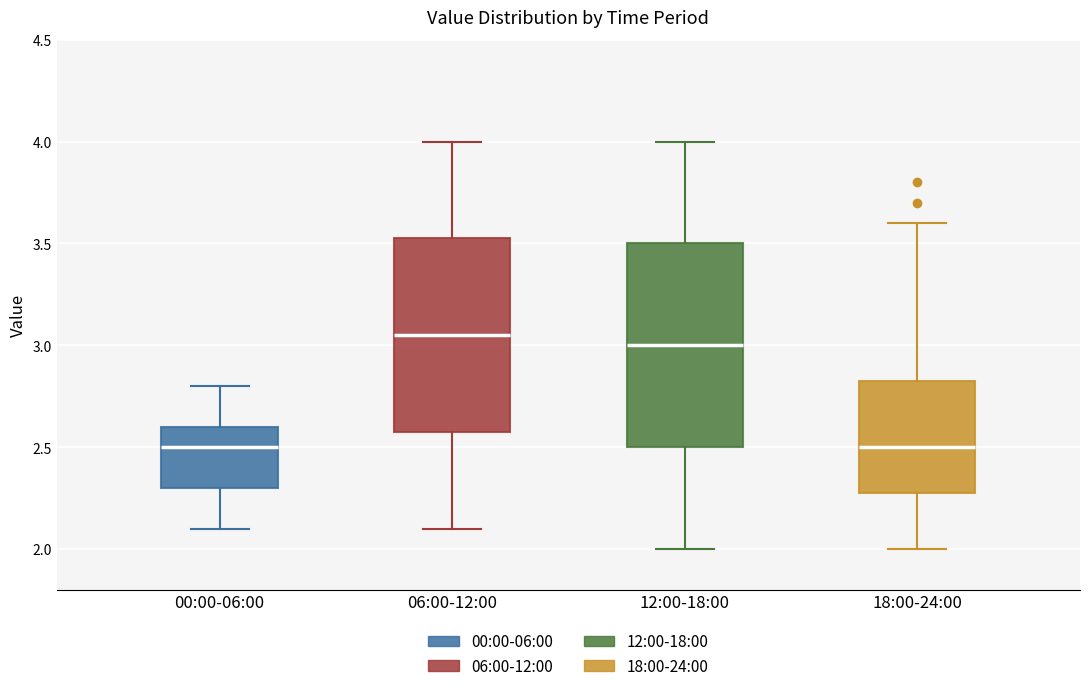

Which box is the tallest, from its lower edge to its upper edge?

12:00-18:00